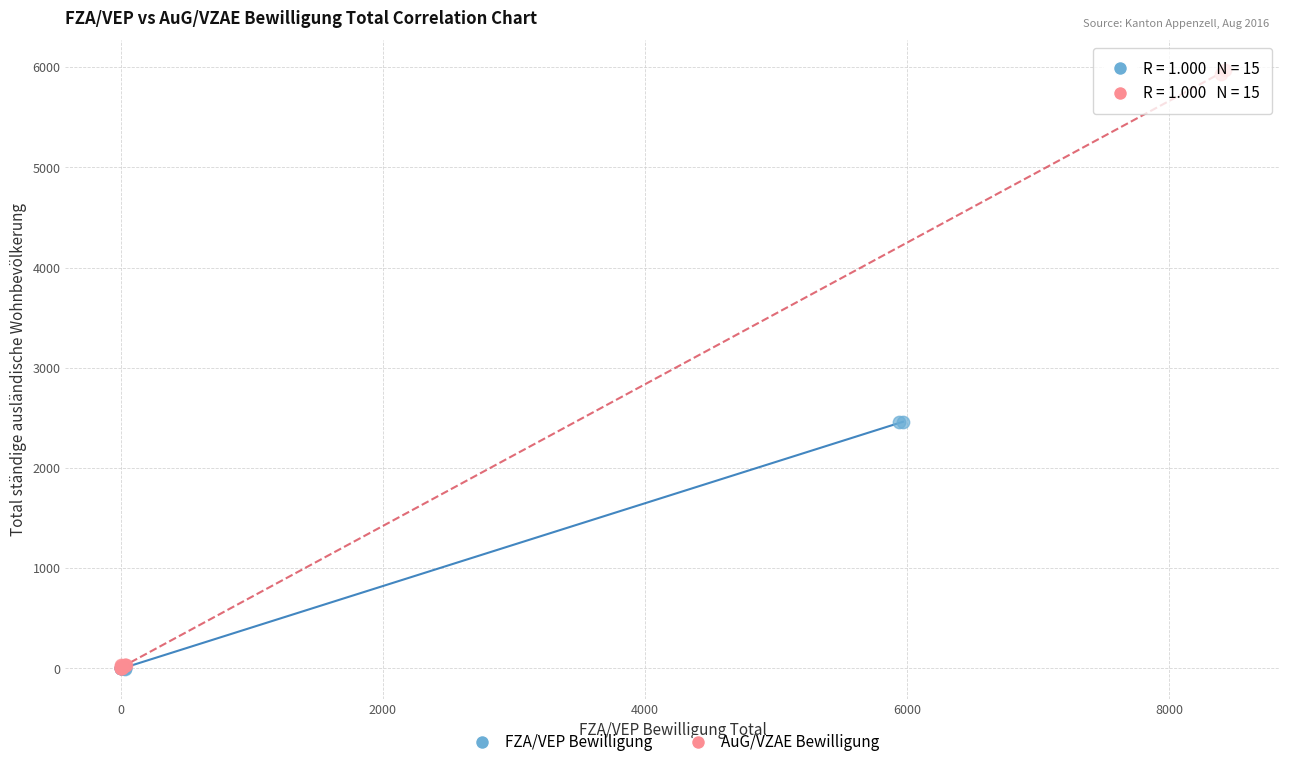

Which series reaches the maximum Y coordinate?

AuG/VZAE Bewilligung